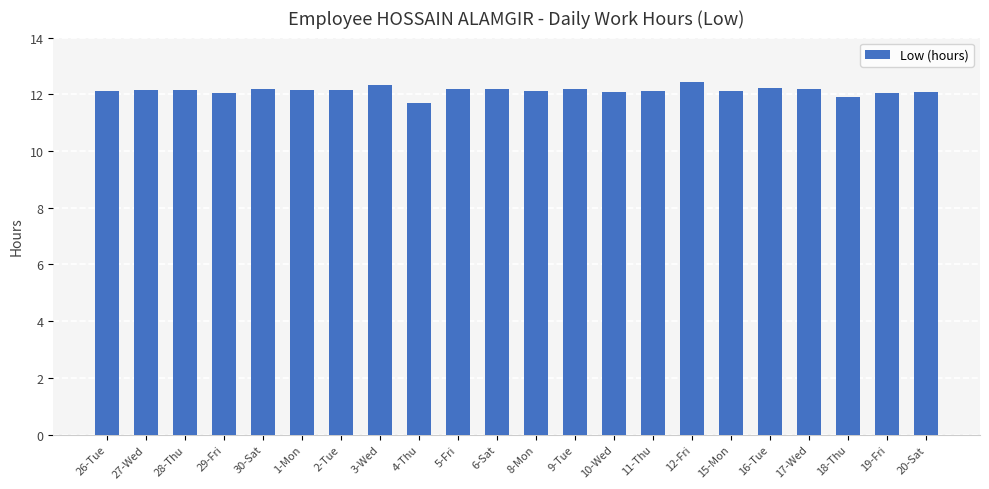

What is the minimum value shown in the chart?

11.7